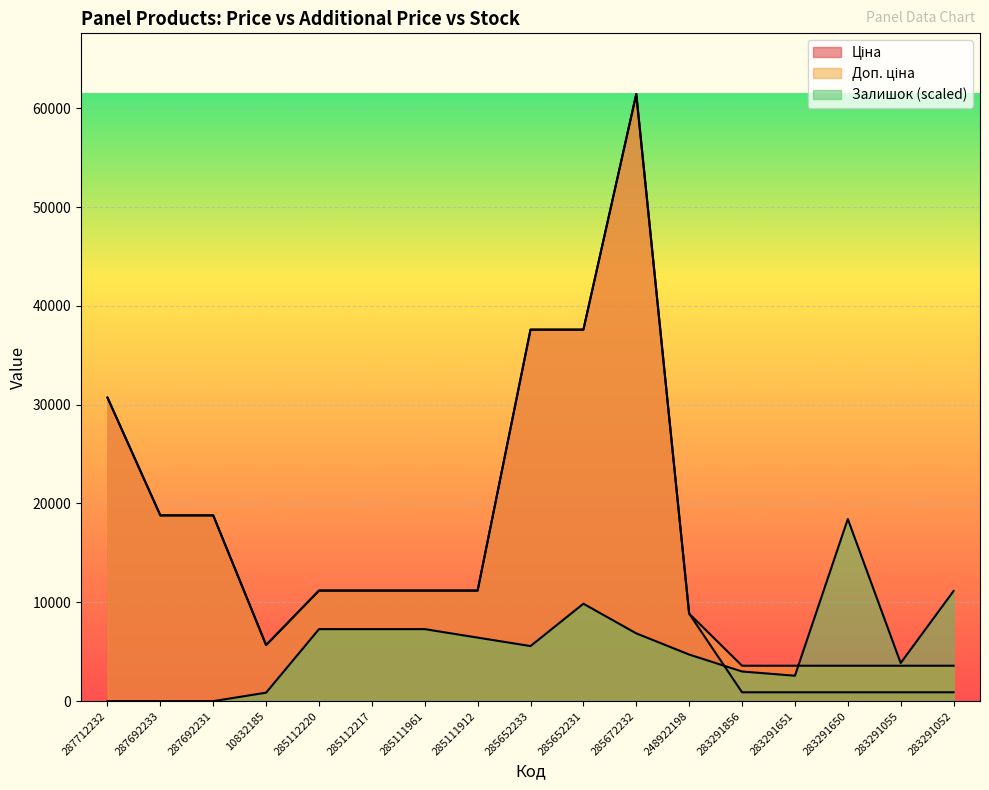

How many values in the Залишок series exceed 5571?

9